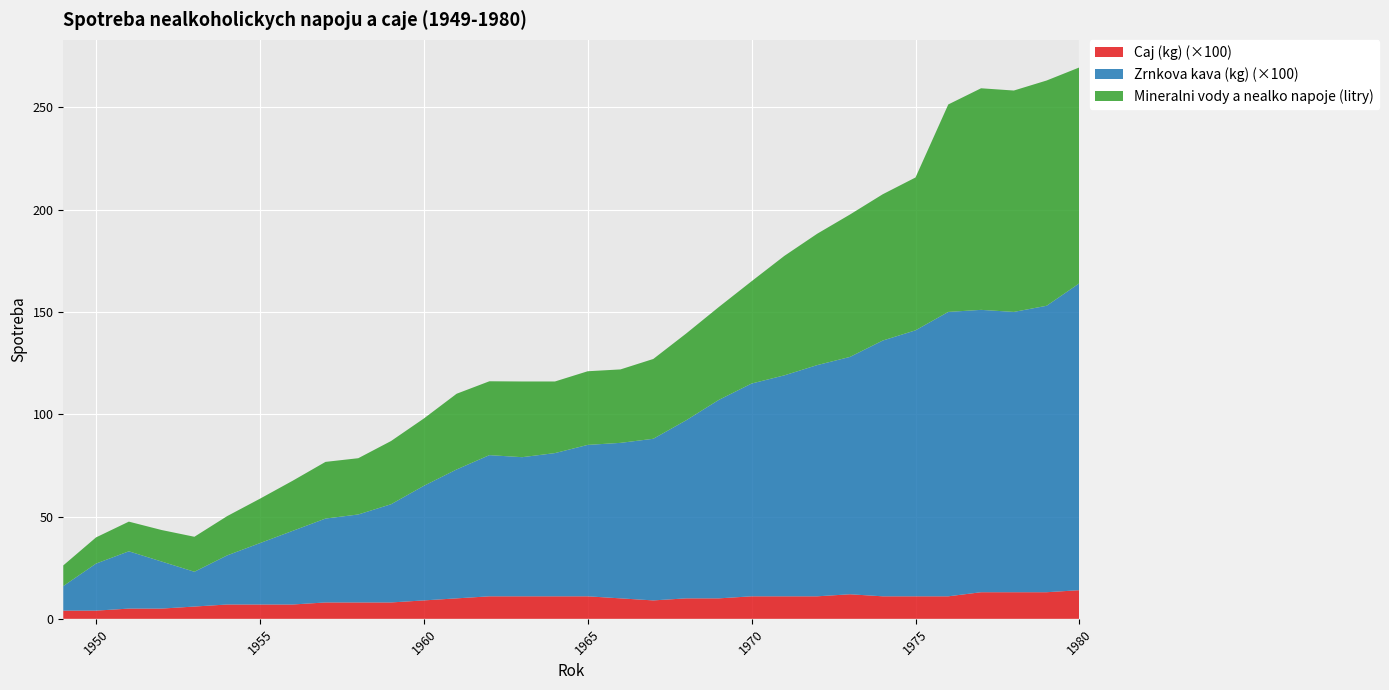

Reading left to right, transcribe all the data shown in this chart.

Caj (kg): 1949=0.0	1950=0.0	1951=0.1	1952=0.1	1953=0.1	1954=0.1	1955=0.1	1956=0.1	1957=0.1	1958=0.1	1959=0.1	1960=0.1	1961=0.1	1962=0.1	1963=0.1	1964=0.1	1965=0.1	1966=0.1	1967=0.1	1968=0.1	1969=0.1	1970=0.1	1971=0.1	1972=0.1	1973=0.1	1974=0.1	1975=0.1	1976=0.1	1977=0.1	1978=0.1	1979=0.1	1980=0.1
Zrnkova kava (kg): 1949=0.1	1950=0.2	1951=0.3	1952=0.2	1953=0.2	1954=0.2	1955=0.3	1956=0.4	1957=0.4	1958=0.4	1959=0.5	1960=0.6	1961=0.6	1962=0.7	1963=0.7	1964=0.7	1965=0.7	1966=0.8	1967=0.8	1968=0.9	1969=1.0	1970=1.0	1971=1.1	1972=1.1	1973=1.2	1974=1.2	1975=1.3	1976=1.4	1977=1.4	1978=1.4	1979=1.4	1980=1.5
Mineralni vody a nealko napoje (litry): 1949=10.1	1950=12.8	1951=14.5	1952=15.4	1953=17.1	1954=19.2	1955=21.7	1956=24.5	1957=27.7	1958=27.5	1959=30.9	1960=32.9	1961=37.0	1962=36.1	1963=37.0	1964=35.0	1965=36.0	1966=35.9	1967=39.0	1968=42.4	1969=45.4	1970=50.0	1971=58.4	1972=64.2	1973=69.6	1974=71.5	1975=74.7	1976=101.4	1977=108.3	1978=108.2	1979=110.1	1980=105.5